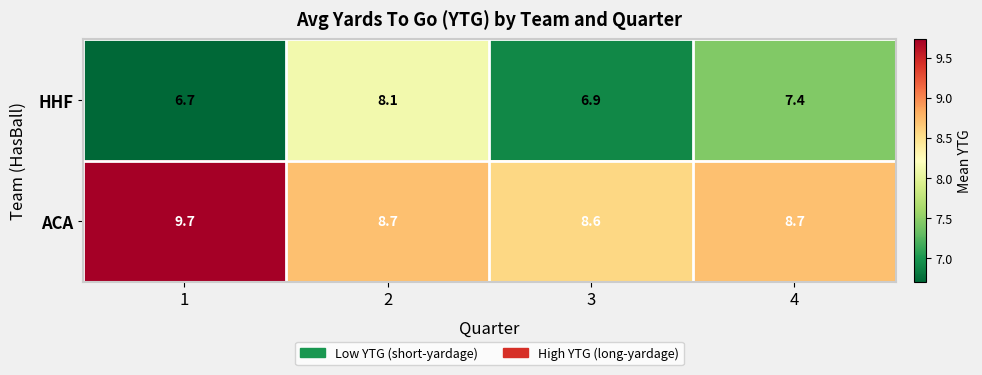

At how many categories does at least one series exceed 7?

4